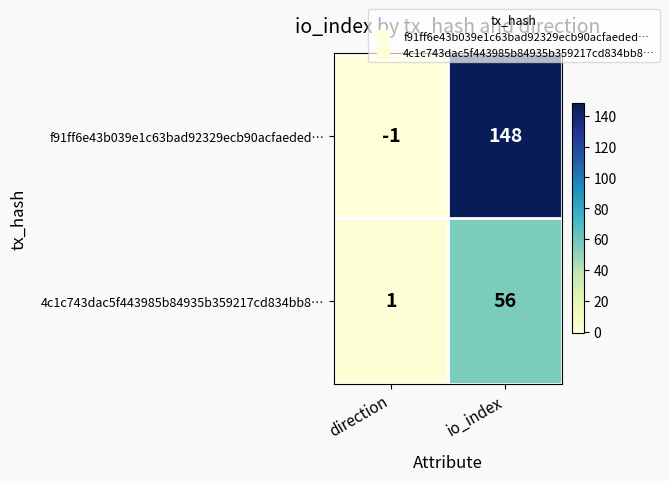

The f91ff6e43b039e1c63bad92329ecb90acfaeded… series shows -2 at direction. True or false?

False